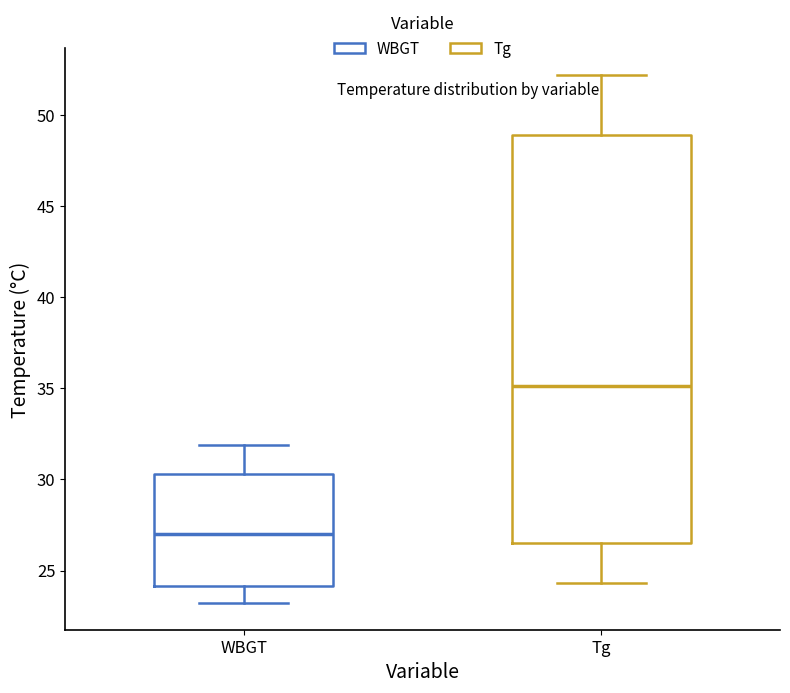

Which box has the highest median line?

Tg